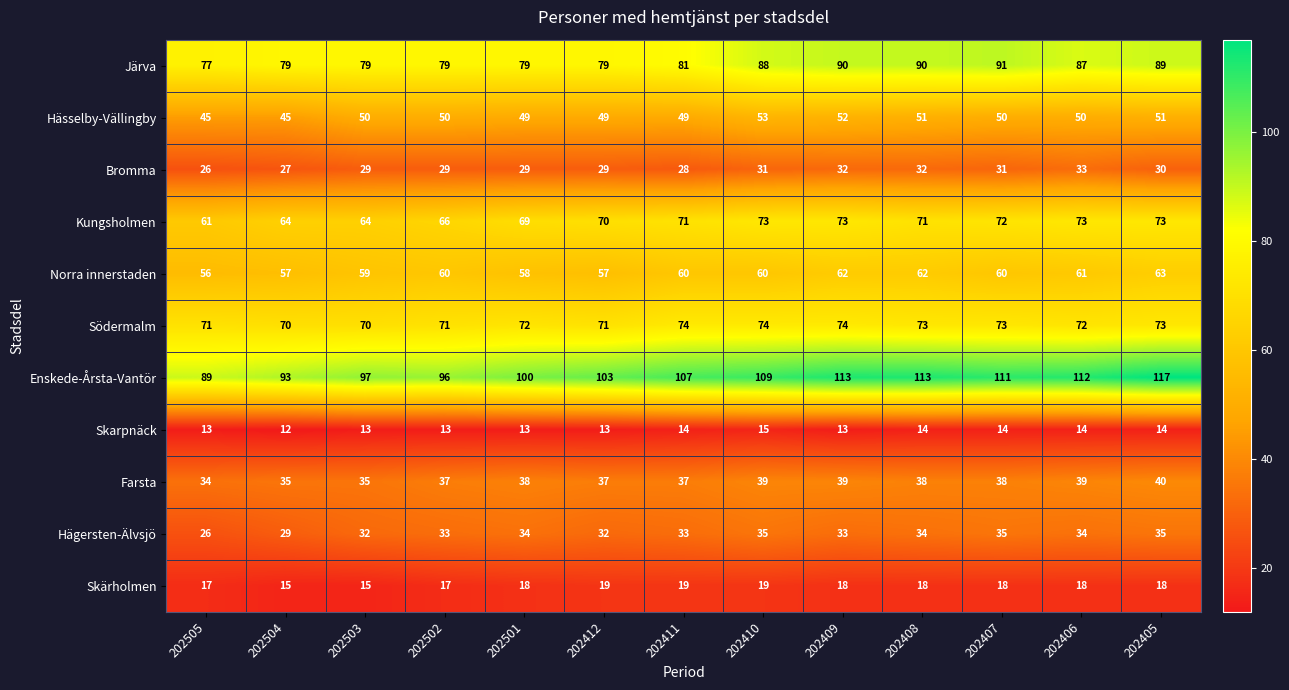

What is the maximum value shown in the chart?

117